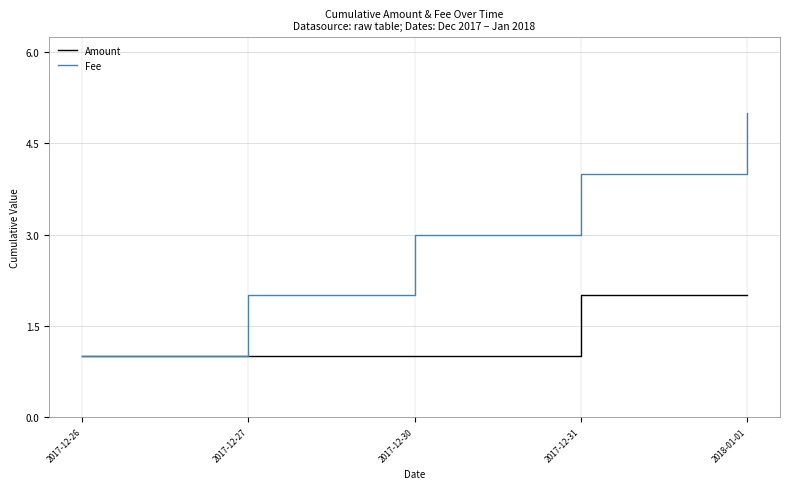

How many Amount values are between 1 and 2?

5